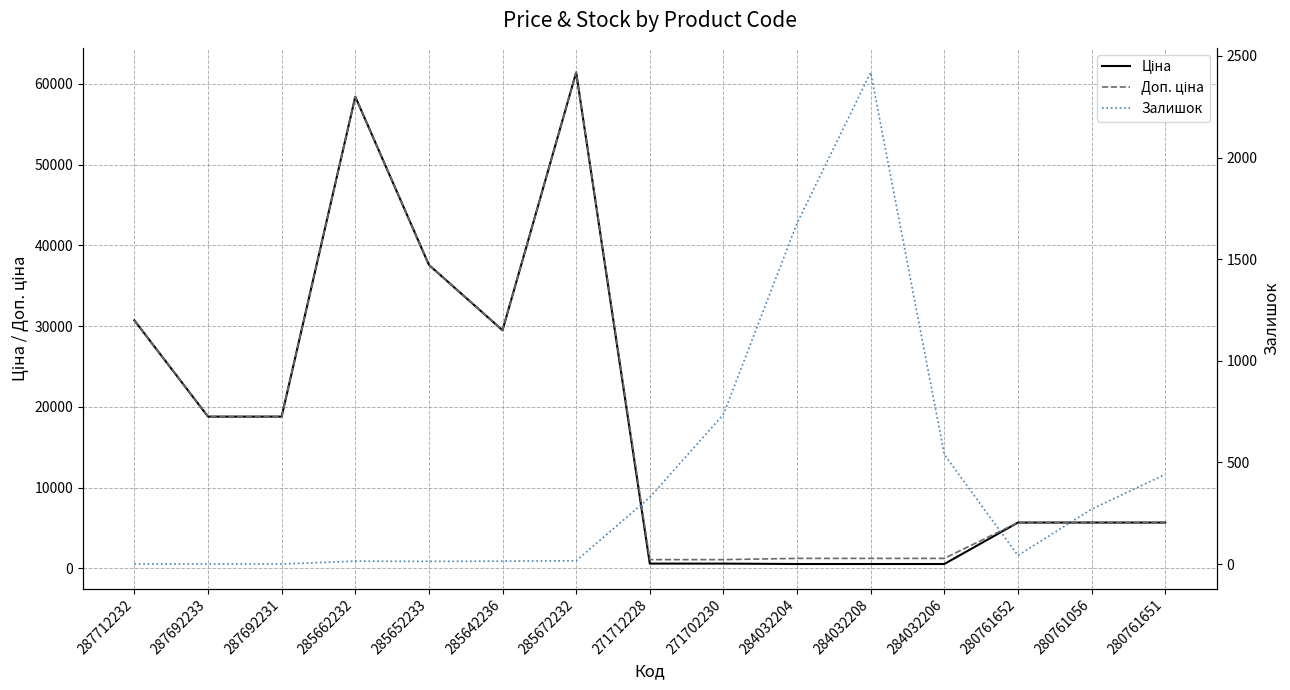

How many data points in Залишок are less than 42?

7